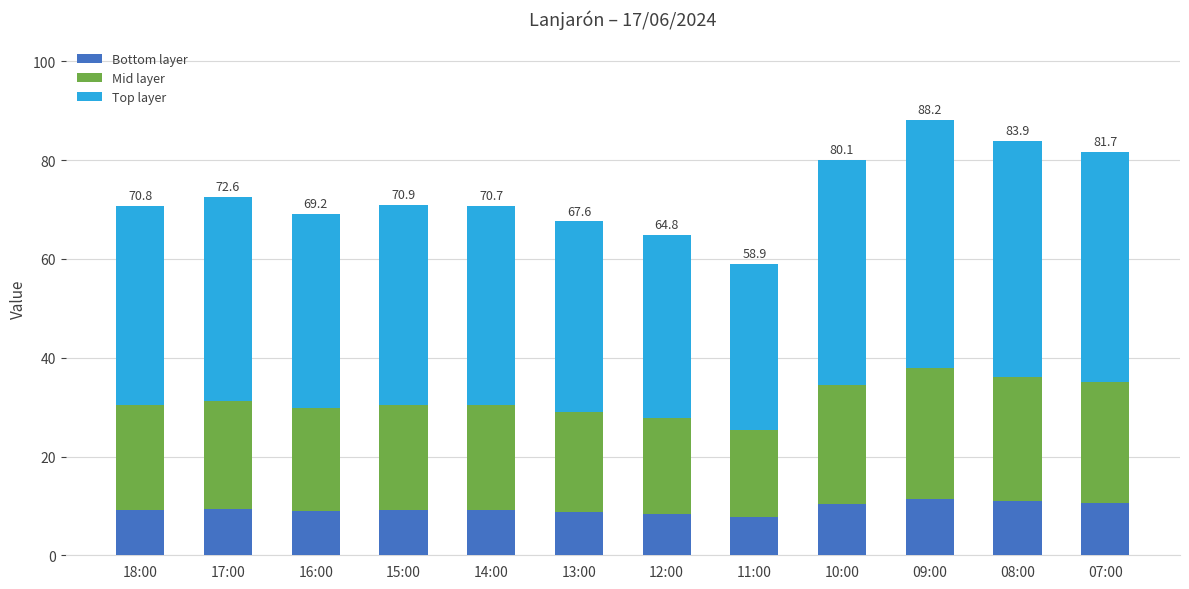

What is the lowest value of the Bottom layer series?

7.7